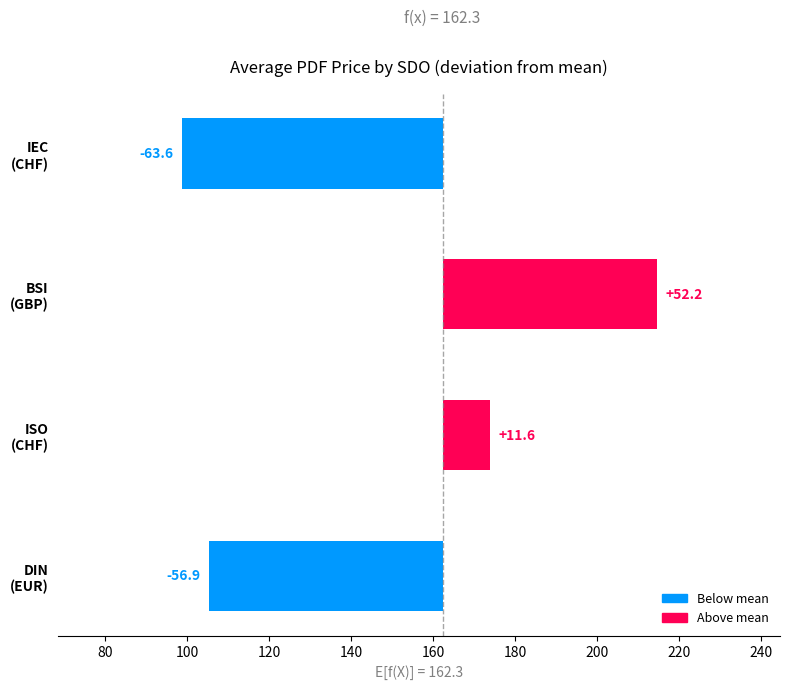

What is the average value?

-14.2